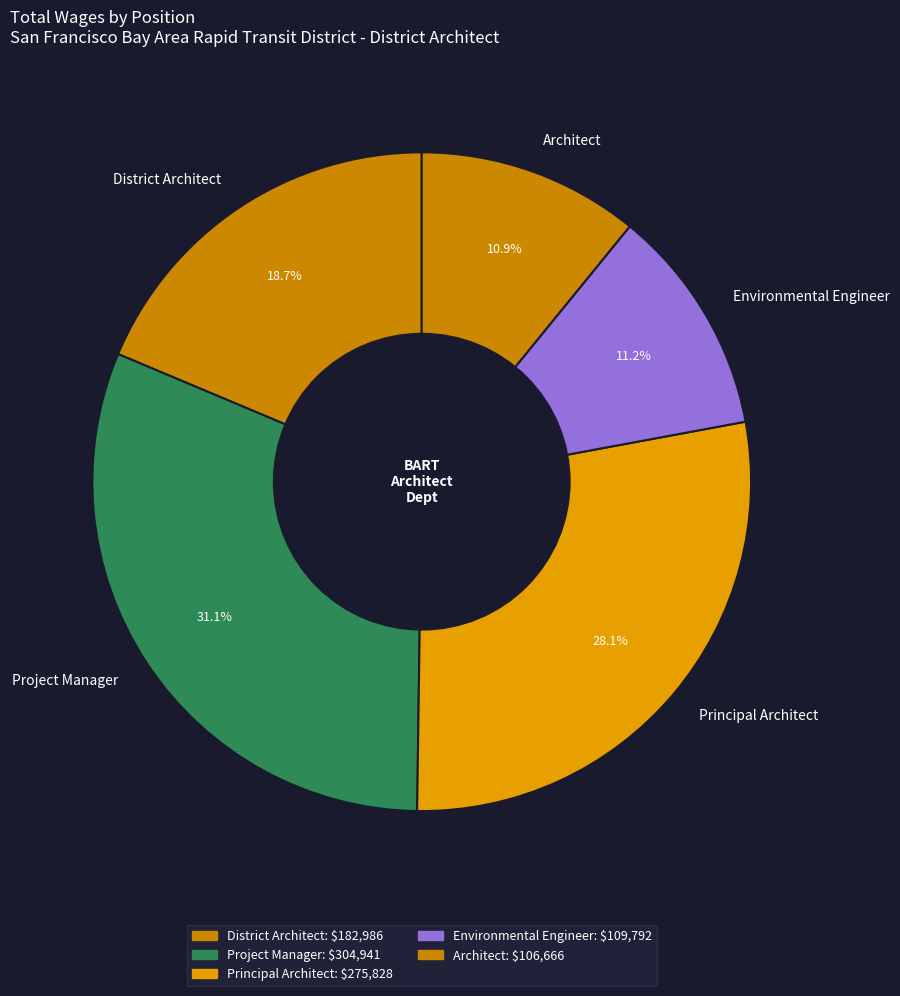

What percentage is NOT represented by Project Manager?

68.9%